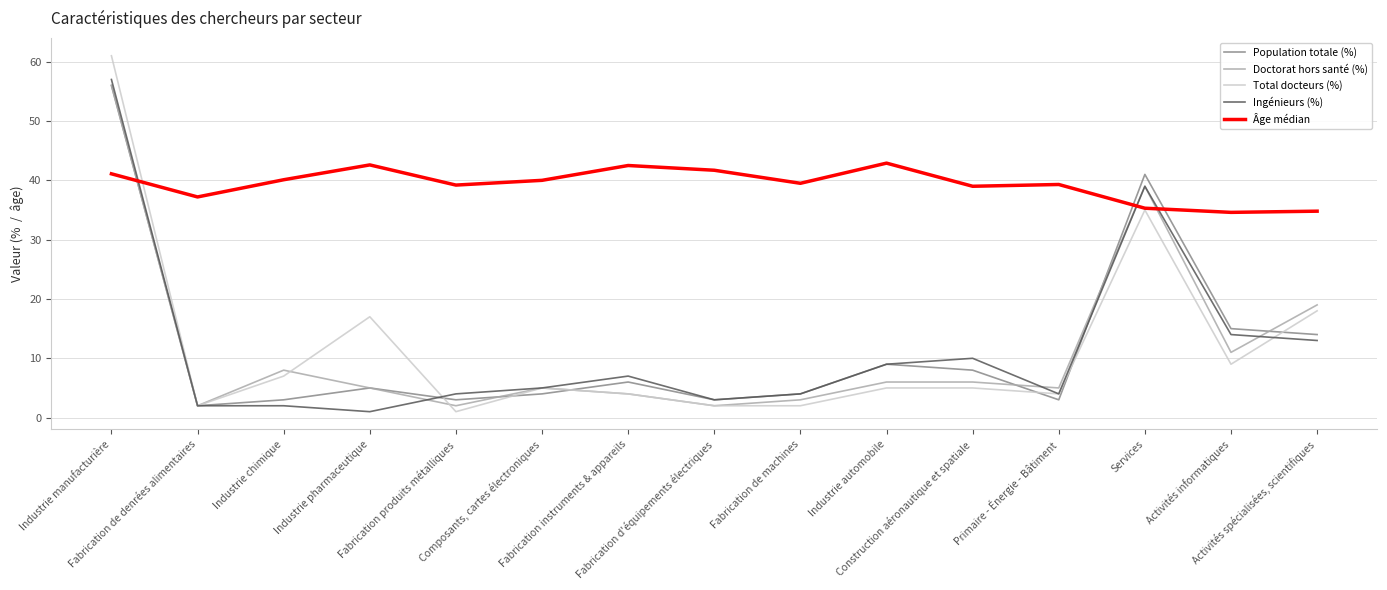

Which series has the largest total across all categories?

Âge médian